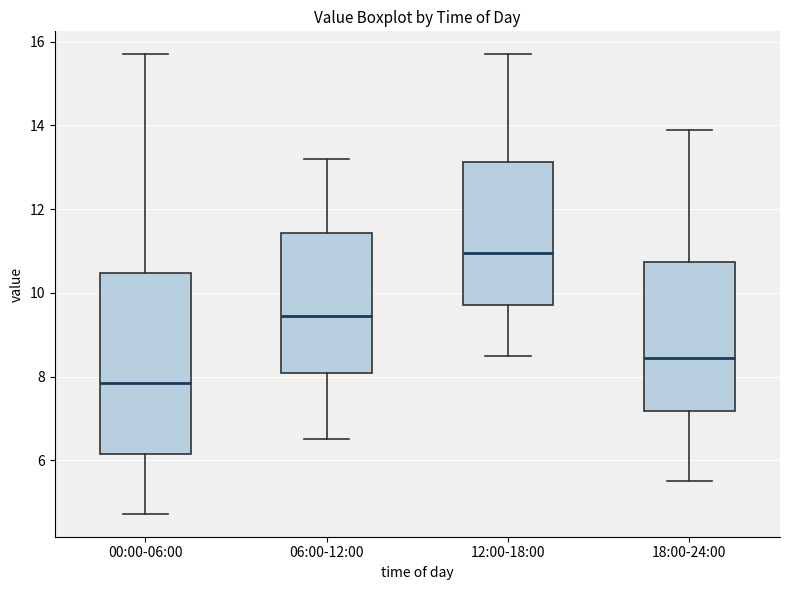

Where does the median line of the box for 12:00-18:00 sit on the y-axis? The values are not printed on the chart, so give them approximately, as read against the axis.

11.0